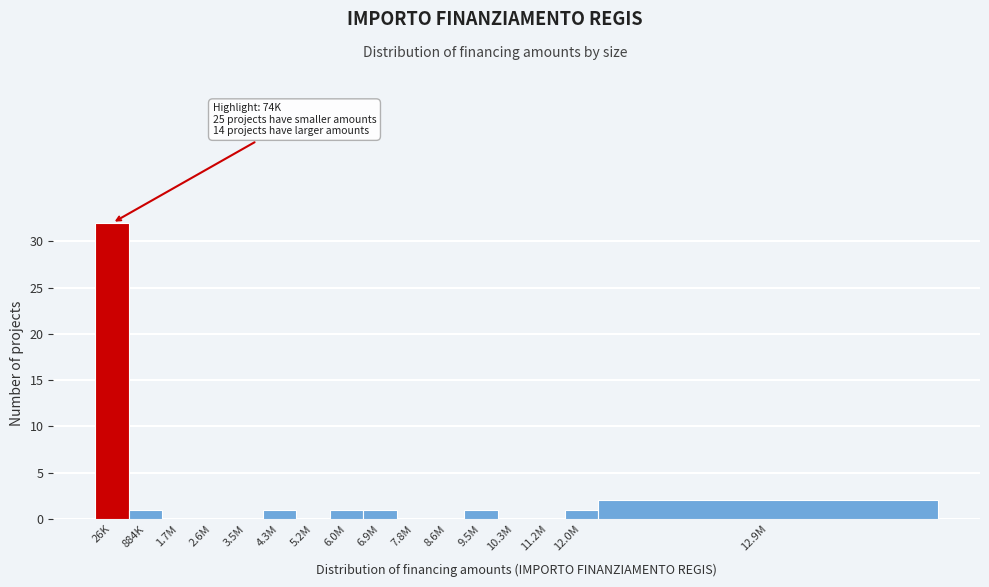

Reading right to left, list all the values displayed in this chart.

12.9M=2	12.0M=1	11.2M=0	10.3M=0	9.5M=1	8.6M=0	7.8M=0	6.9M=1	6.0M=1	5.2M=0	4.3M=1	3.5M=0	2.6M=0	1.7M=0	884K=1	26K=32